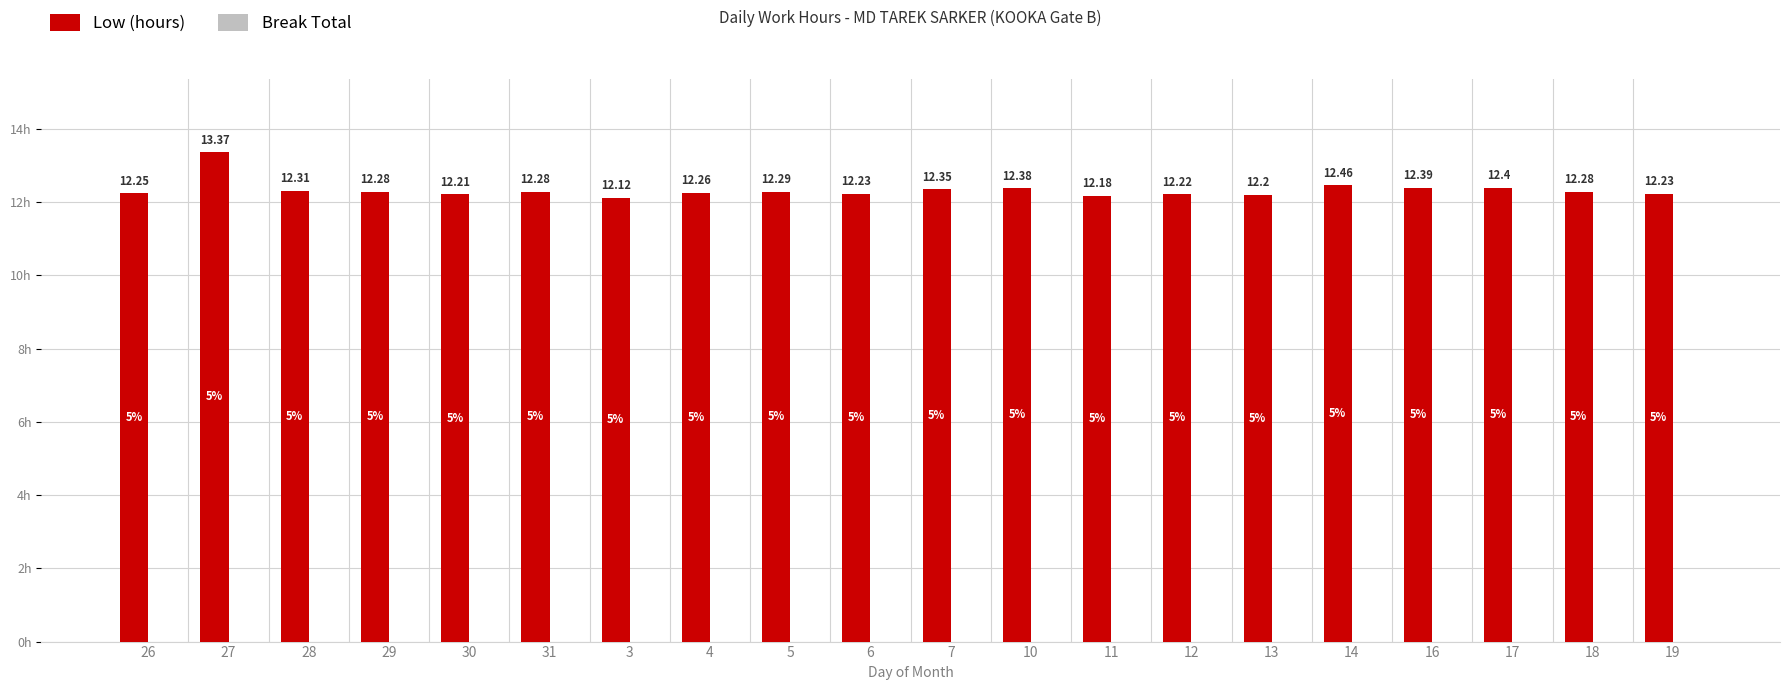

What is the ratio of the value at 18 to the value at 19?

1.0